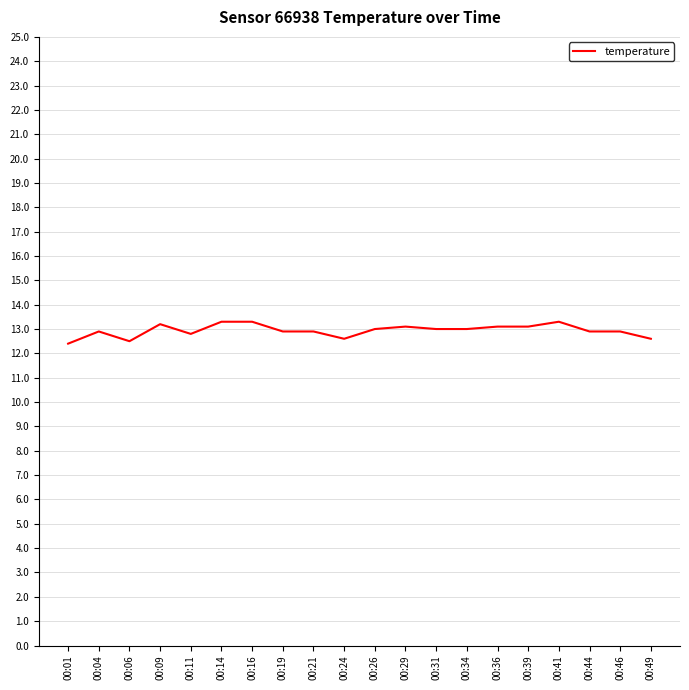

What is the change in value from 00:06 to 00:29?

+0.6